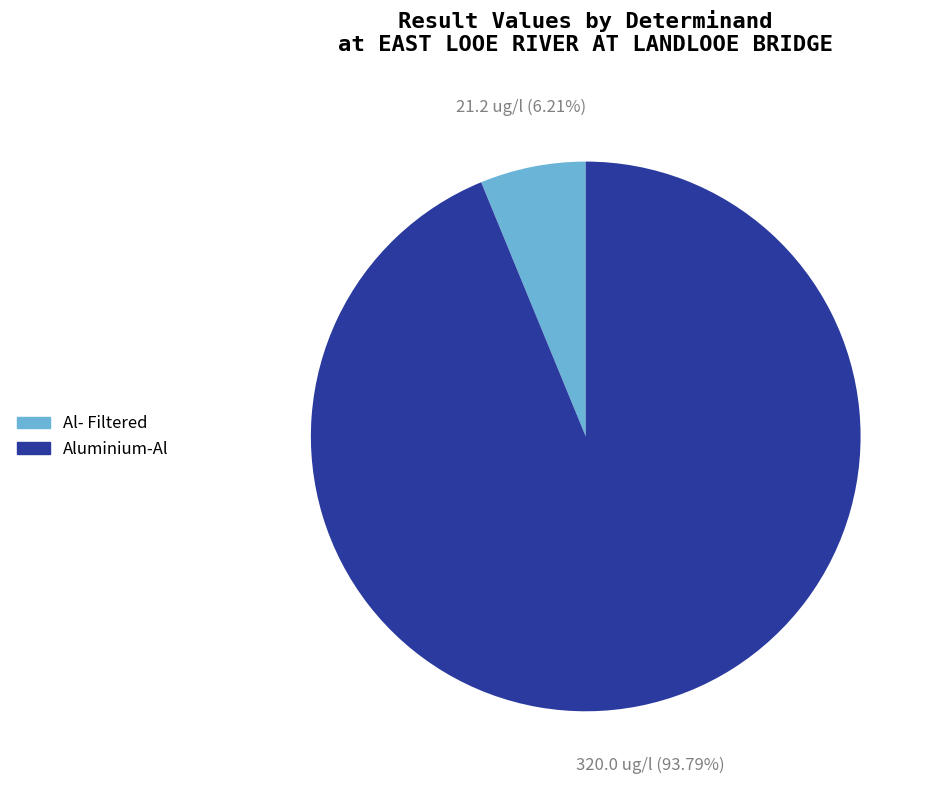

The Al- Filtered slice represents 6% of the pie. True or false?

True